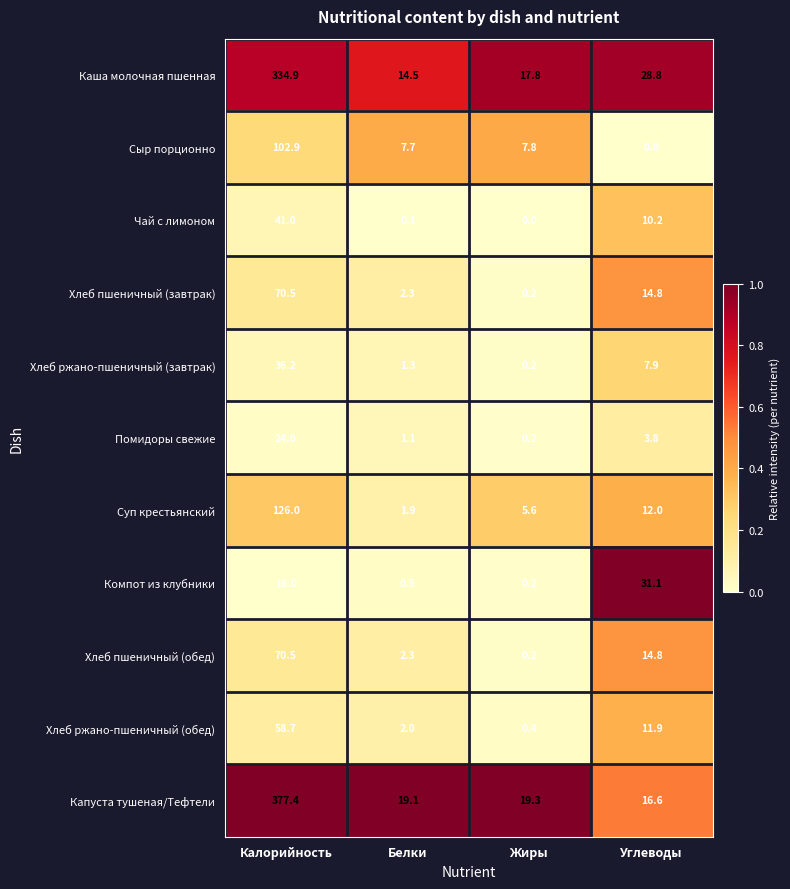

At which label is Хлеб ржано-пшеничный (завтрак) closest to 18?

Углеводы